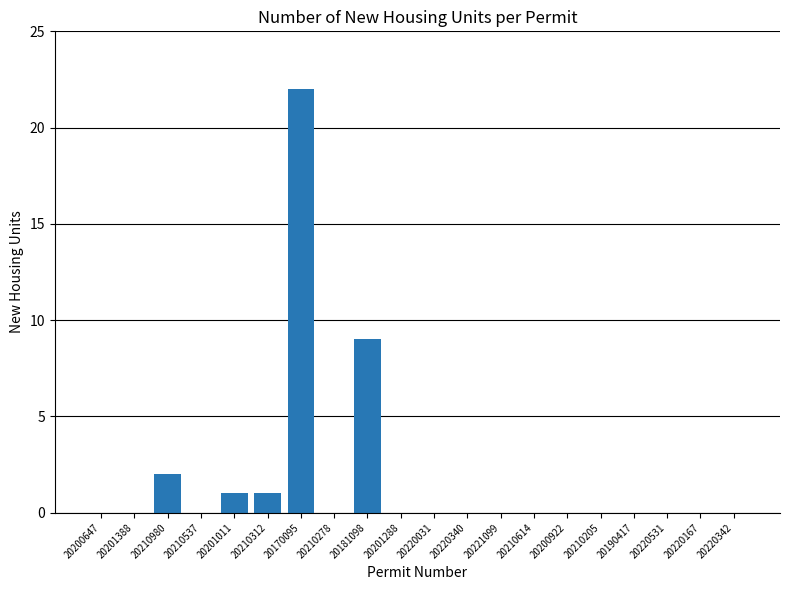

What is the maximum value shown in the chart?

22